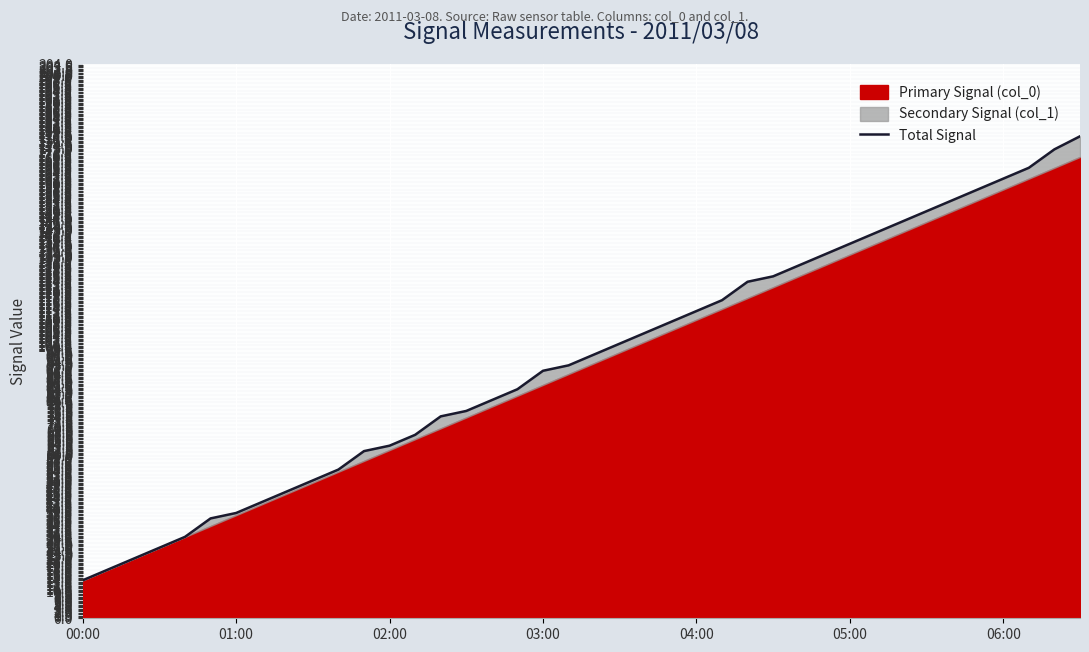

True or false: the data has more than 1 interior local peaks.

False